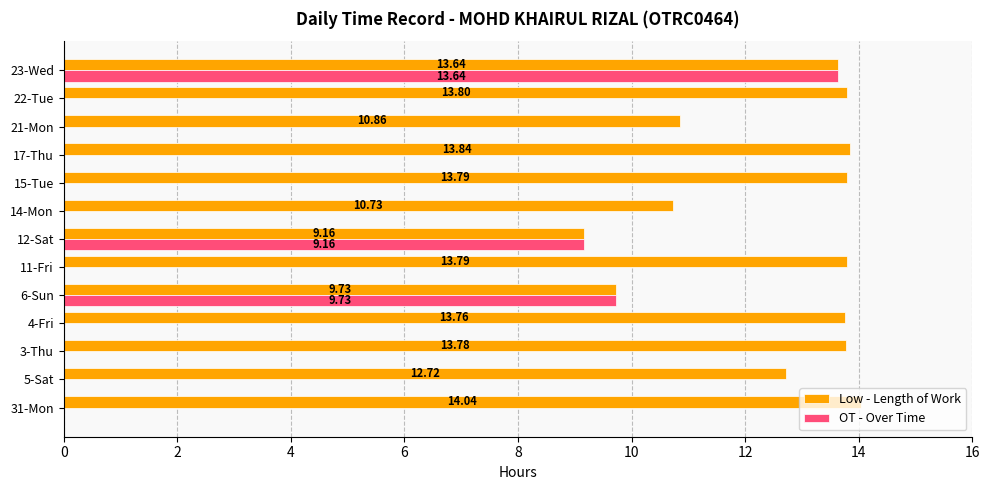

Which series changed the most between 14-Mon and 21-Mon?

Low - Length of Work